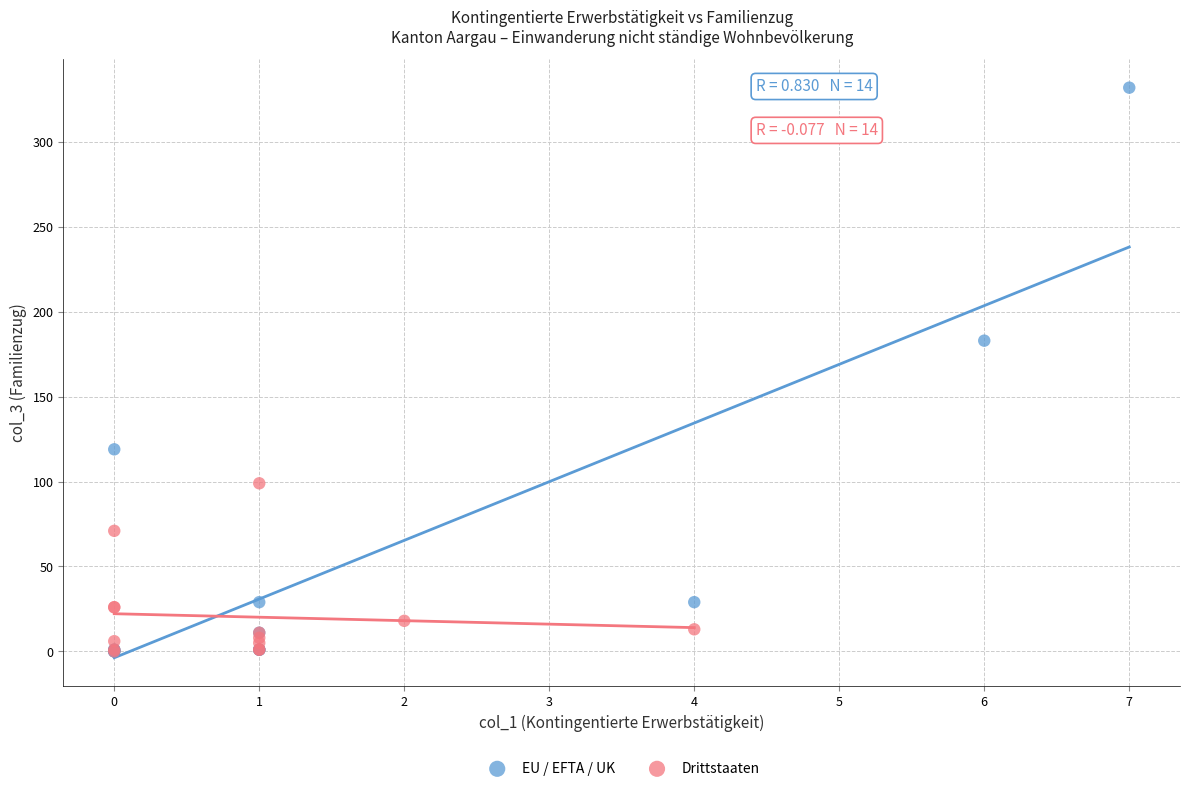

Which series reaches the maximum Y coordinate?

EU / EFTA / UK